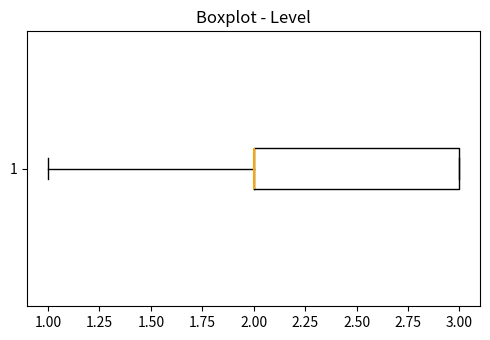

Read this box plot against the x-axis: the position of the median line, the range covered by the box, and the ends of both whiskers. The values are not printed on the chart, so give them approximately, as read against the axis.

median 2 (drawn on the box's left edge), box 2 to 3, whiskers 1 to 3